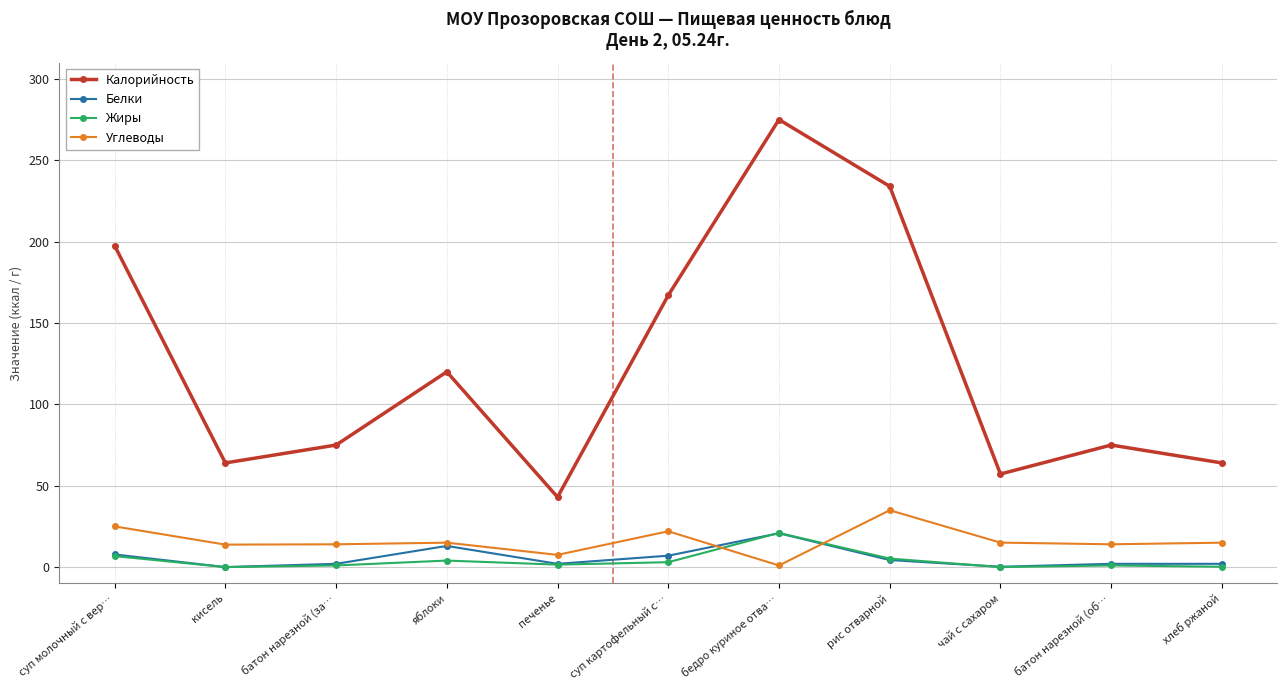

At how many categories does at least one series exceed 71?

7